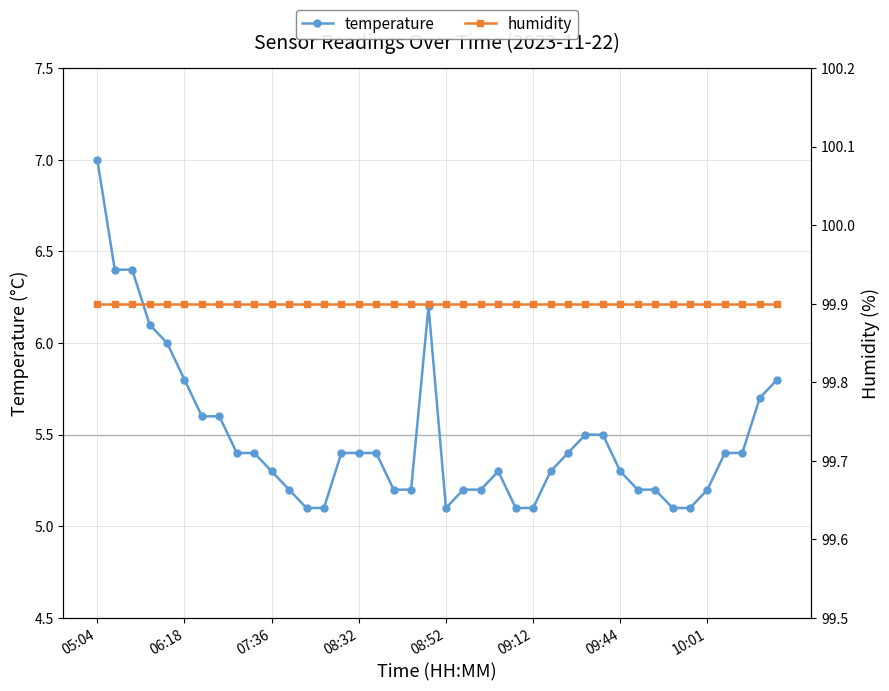

How many lines are shown in the chart?

2